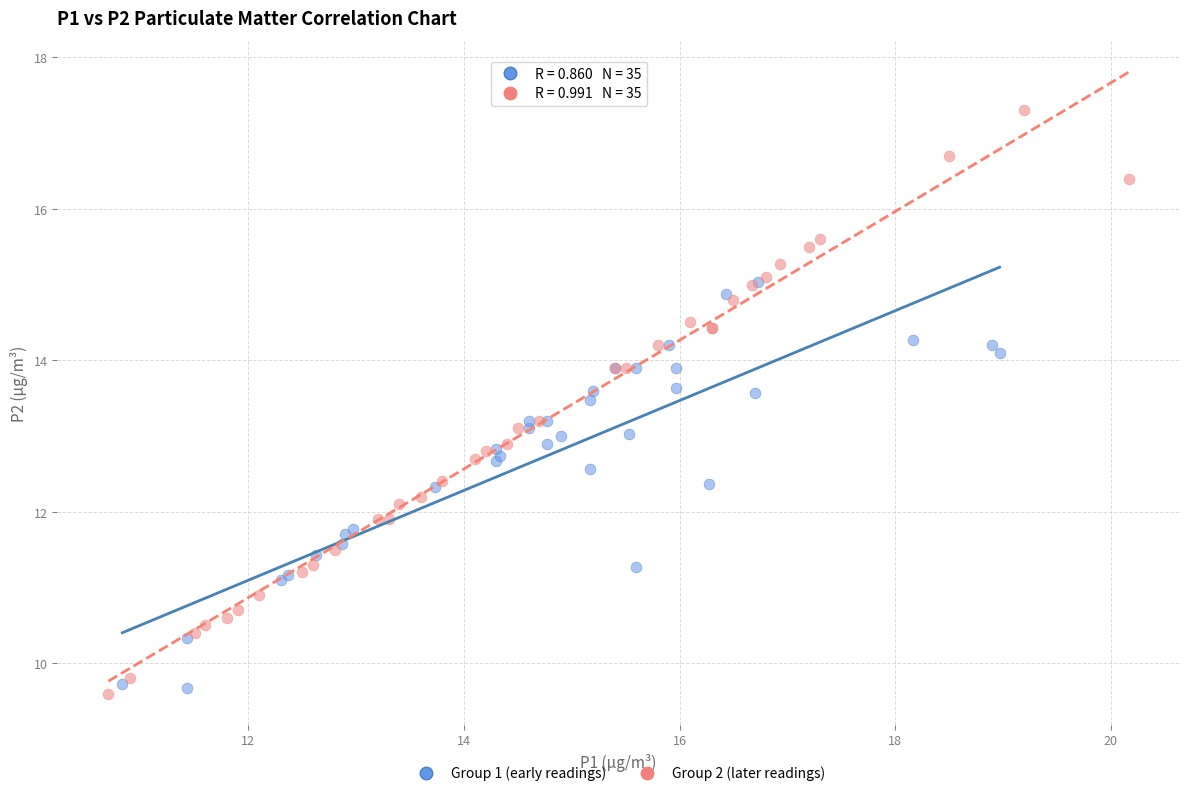

Which series has the widest spread of Y values?

Group 2 (later readings)